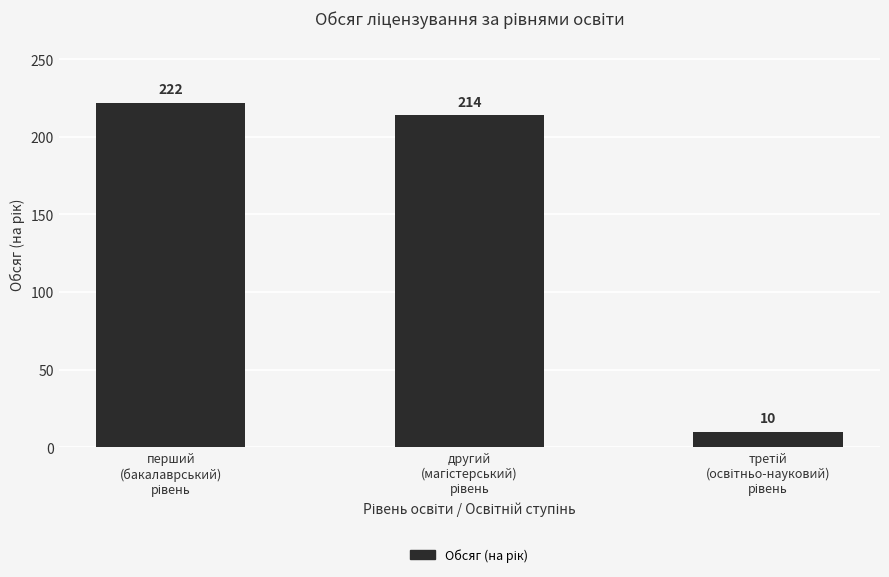

What is the value of the 3rd bar from the left?

10